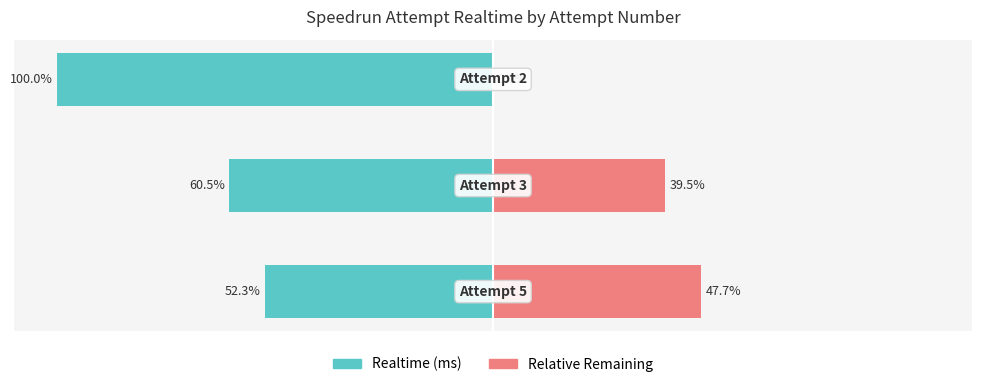

Count the number of data series in this chart.

2